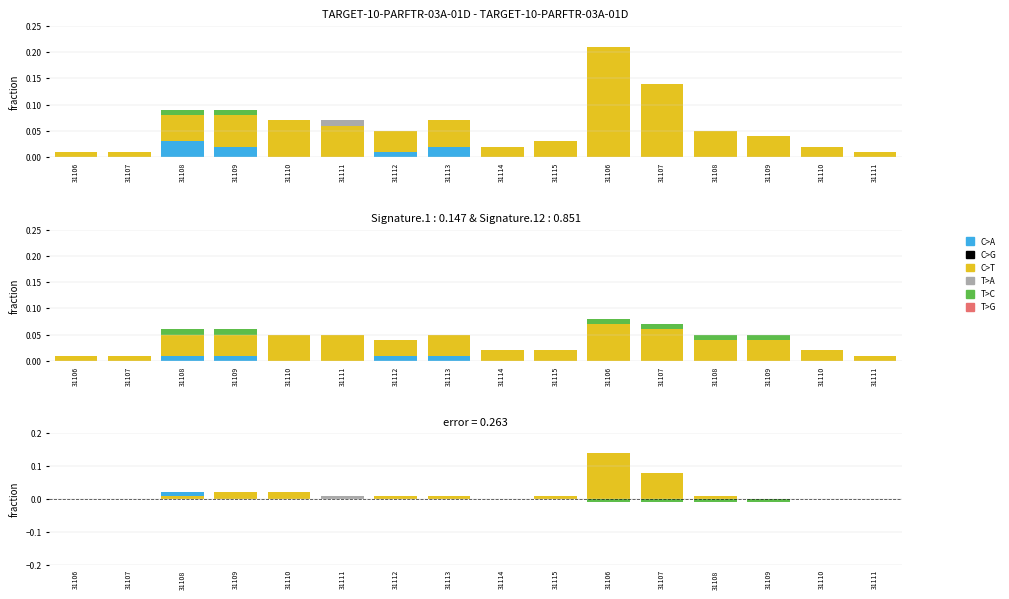

At which label is C>A closest to 0?

31106